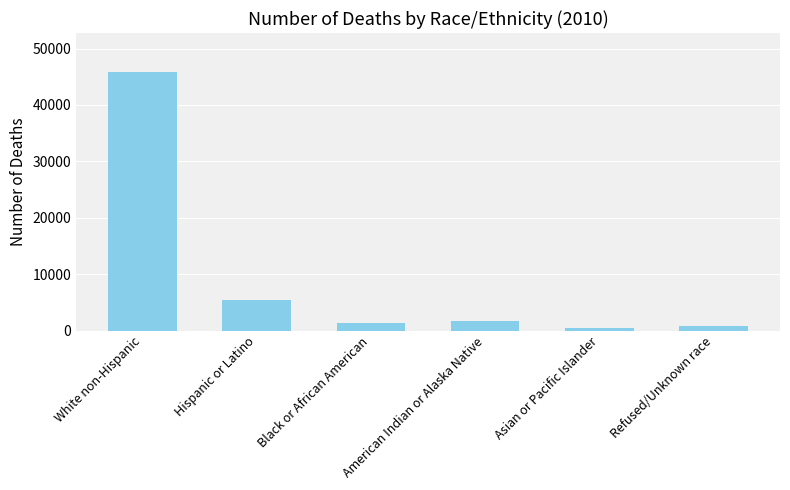

Reading left to right, transcribe all the data shown in this chart.

45871	5374	1336	1781	487	827